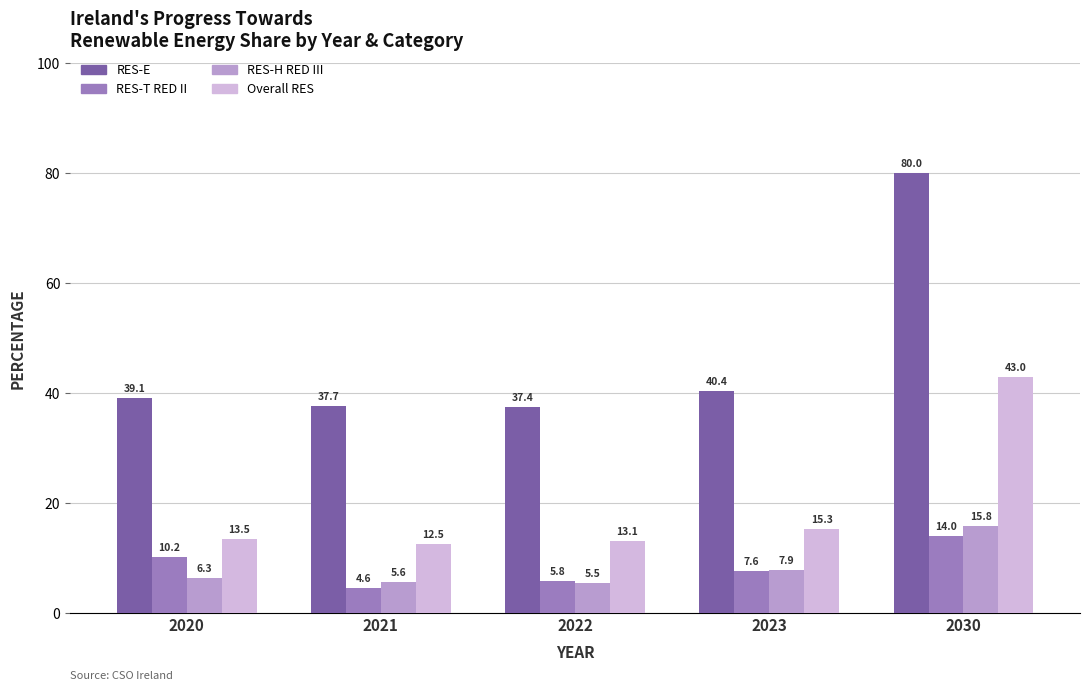

Reading left to right, list all the values displayed in this chart.

RES-E: 39.1	37.7	37.4	40.4	80.0
RES-T RED II: 10.2	4.6	5.8	7.6	14.0
RES-H RED III: 6.3	5.6	5.5	7.9	15.8
Overall RES: 13.5	12.5	13.1	15.3	43.0